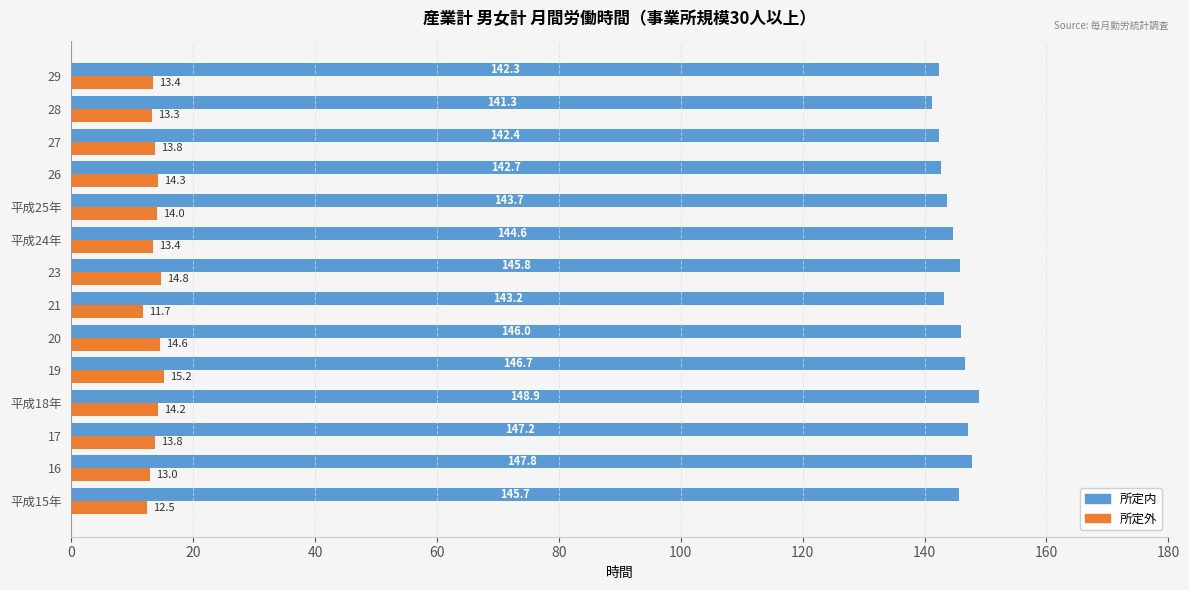

What value does the 所定外 series have at 21?

11.7